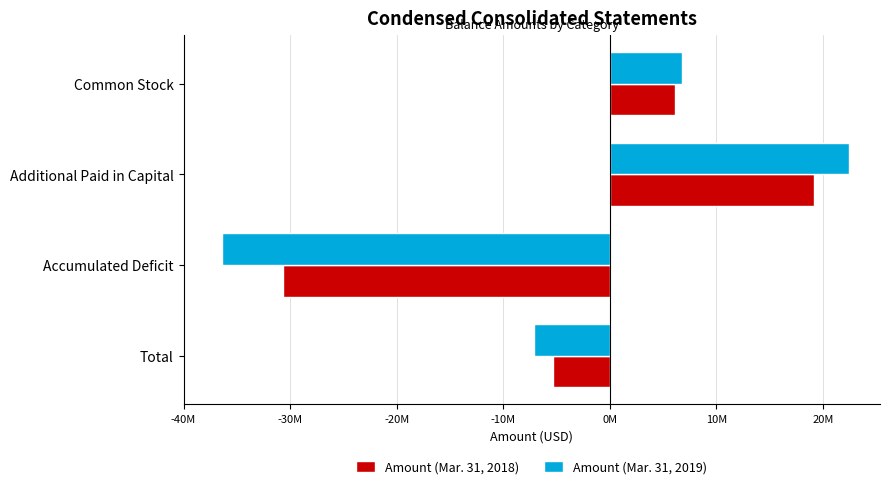

What position from the left is Common Stock?

4